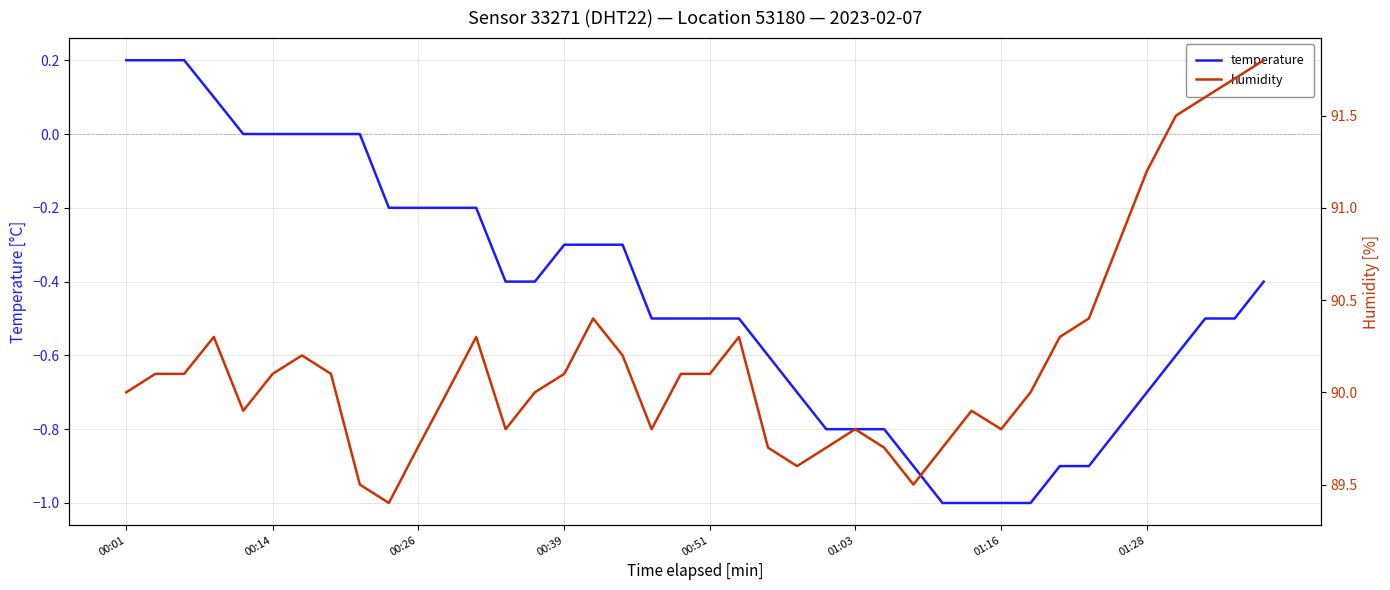

What is the value of the temperature point at the 4th from the left?

0.1